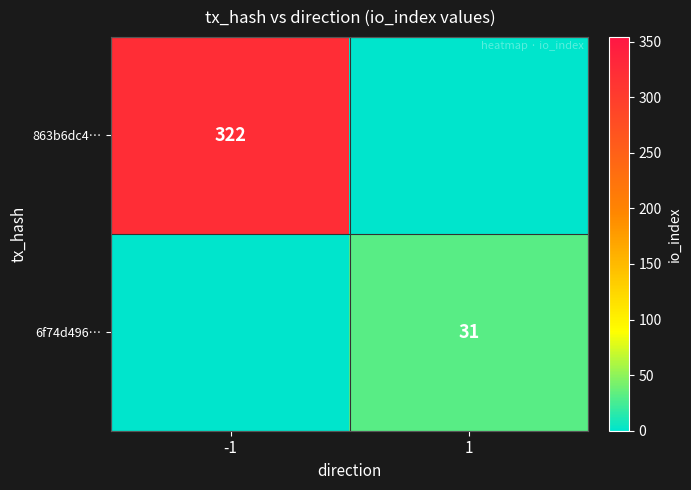

At which category does the chart reach its minimum across all series?

1